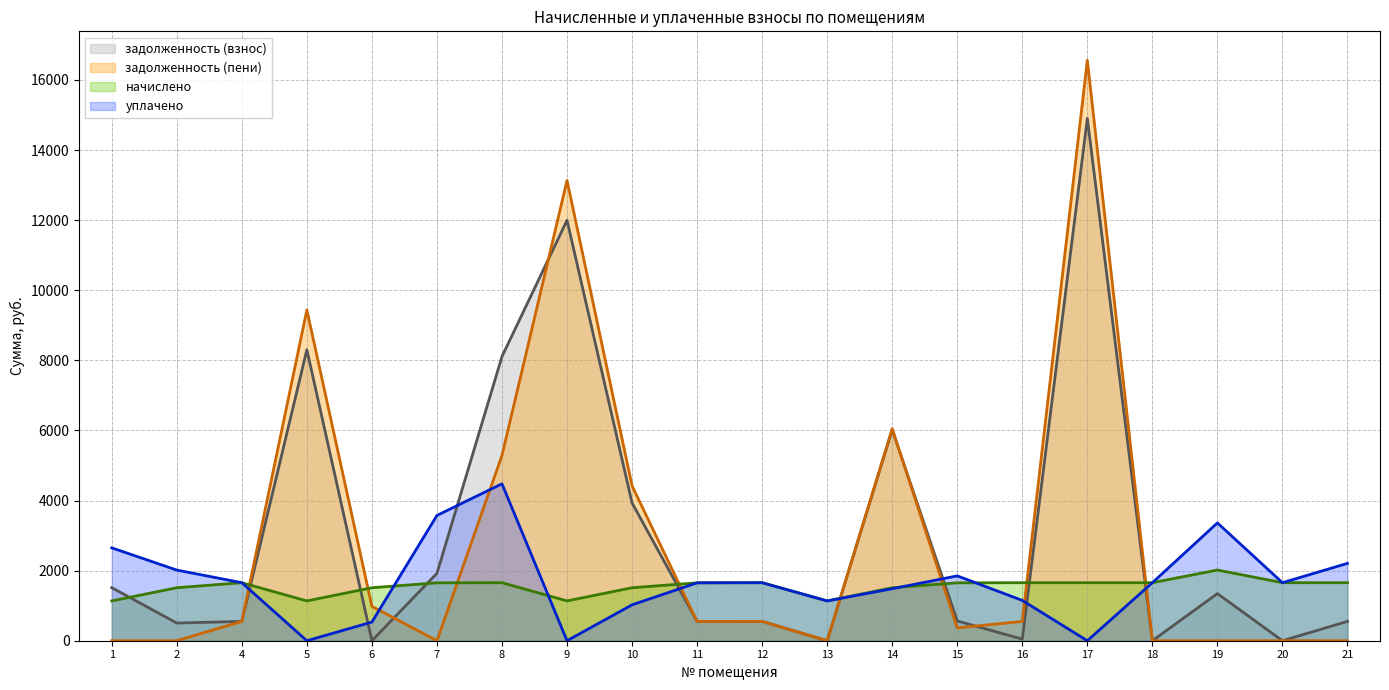

After their last crossing, which series has the higher values: задолженность (пени) or уплачено?

уплачено